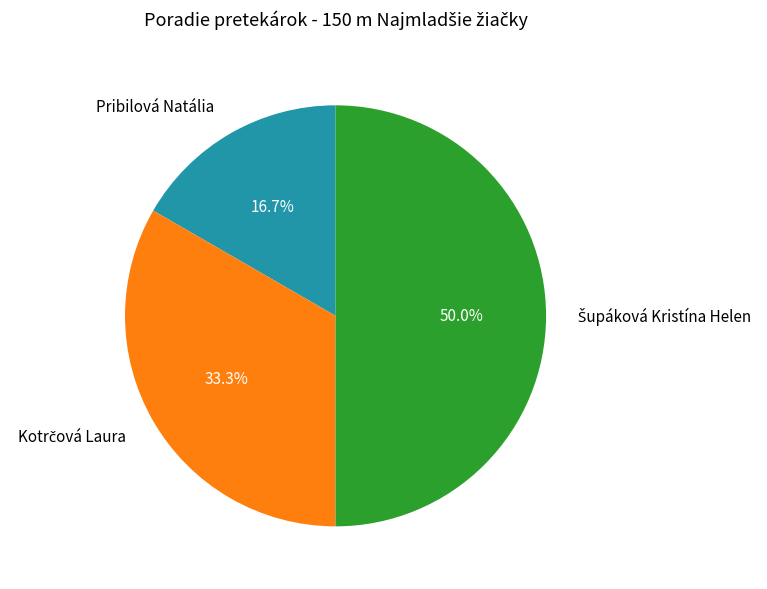

What portion of the pie excludes Pribilová Natália?

83.3%